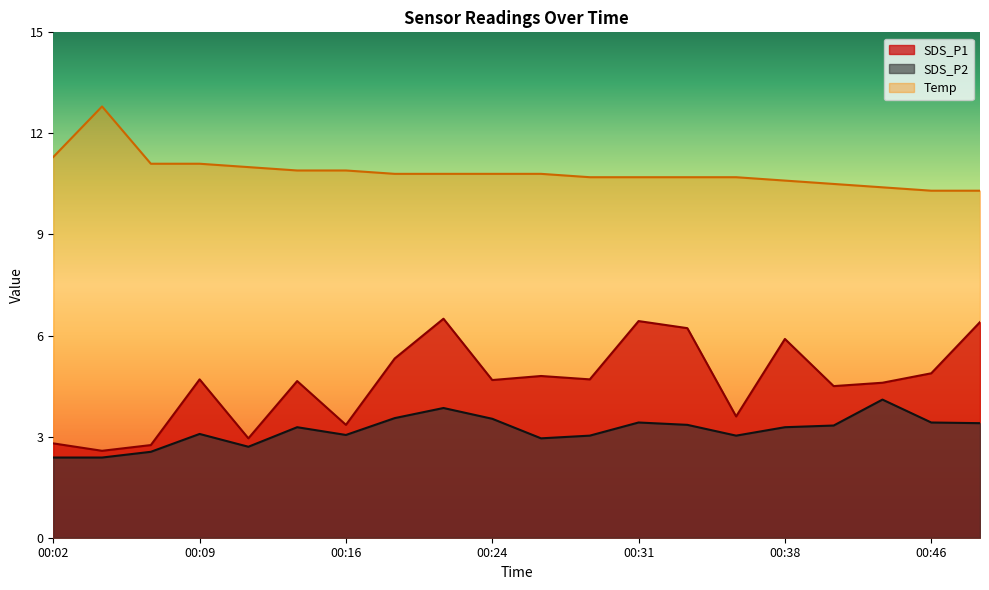

How many distinct data groups are displayed?

3